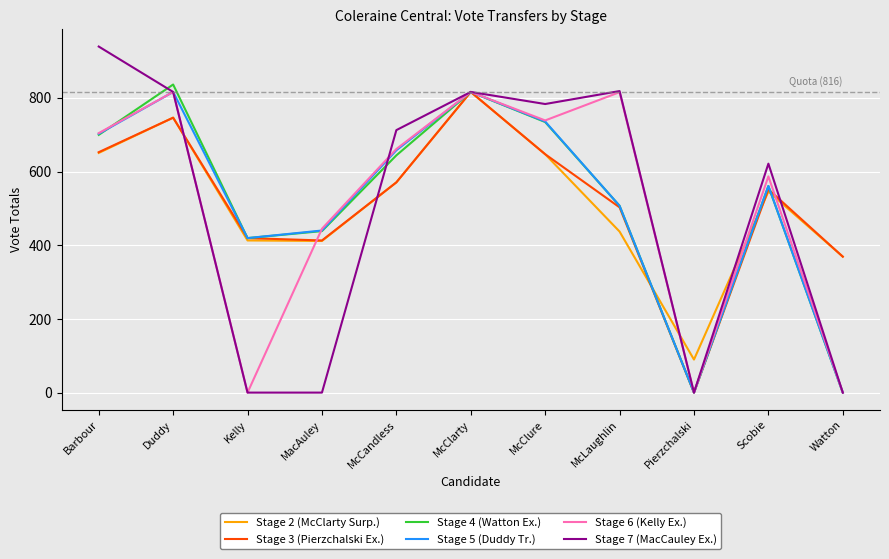

At which label does Stage 6 (Kelly Ex.) first exceed 661?

Barbour